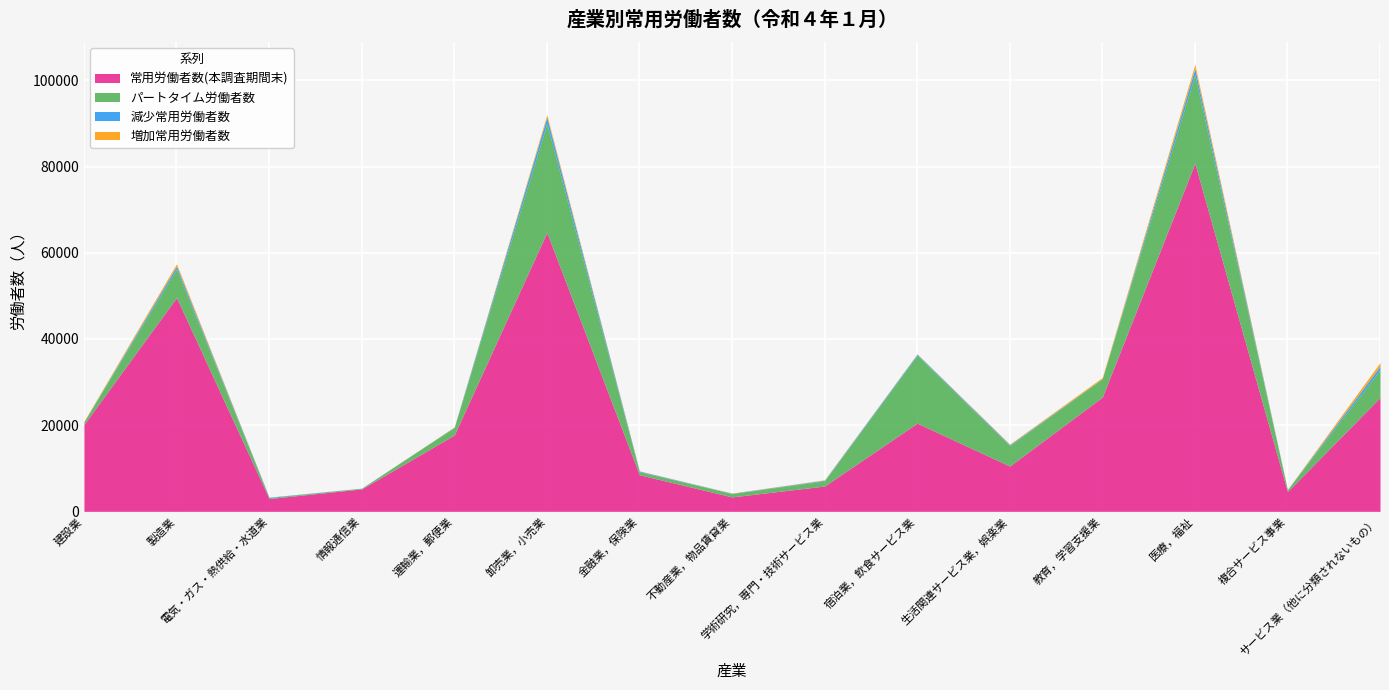

How many values in the 増加常用労働者数 series exceed 100?

7